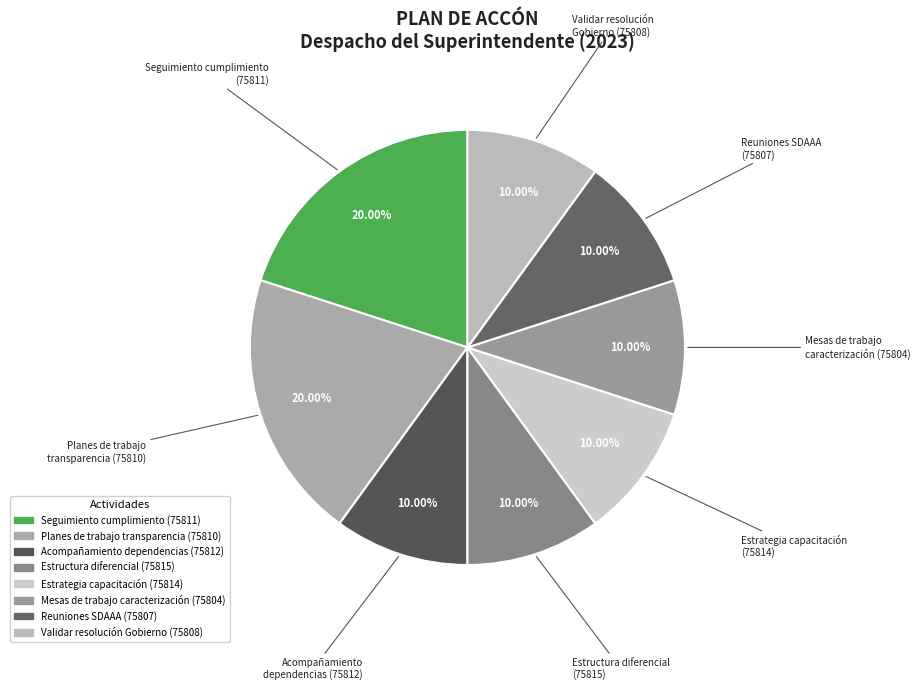

What is the smallest slice in the pie chart?

75812